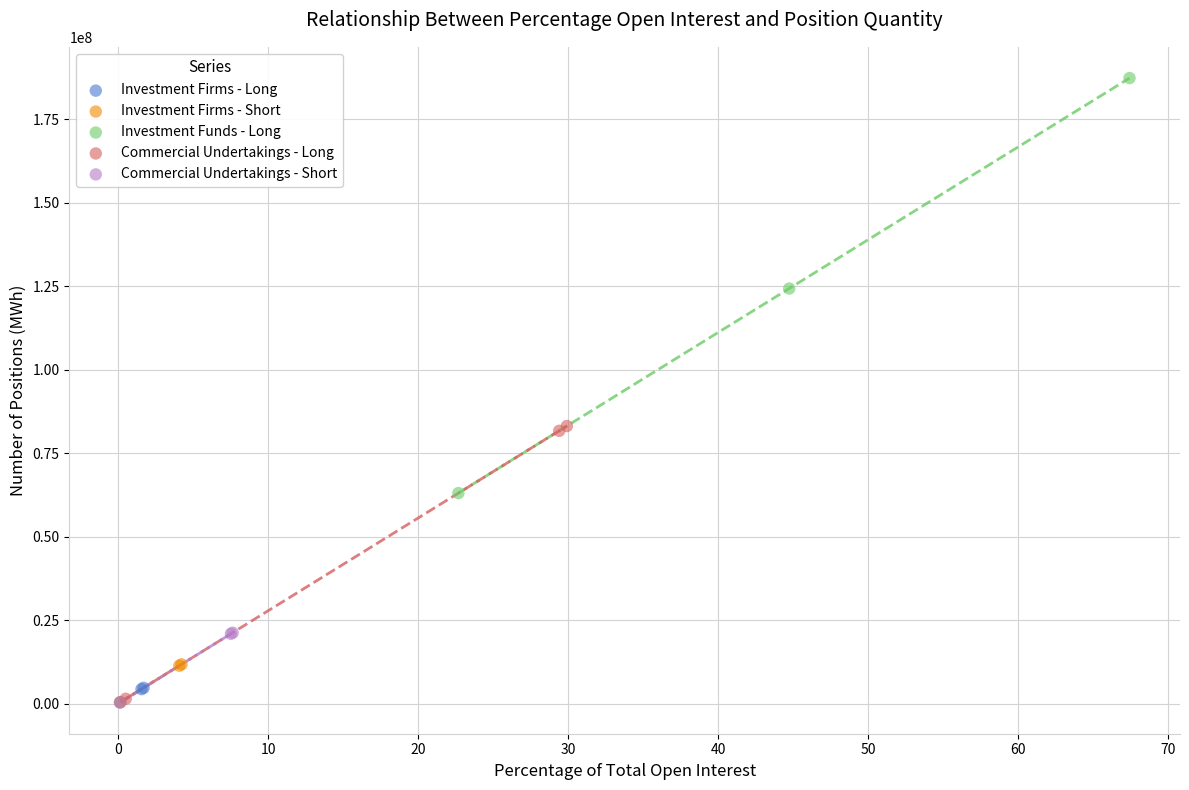

What are all the series names shown in the legend?

Investment Firms - Long, Investment Firms - Short, Investment Funds - Long, Commercial Undertakings - Long, Commercial Undertakings - Short